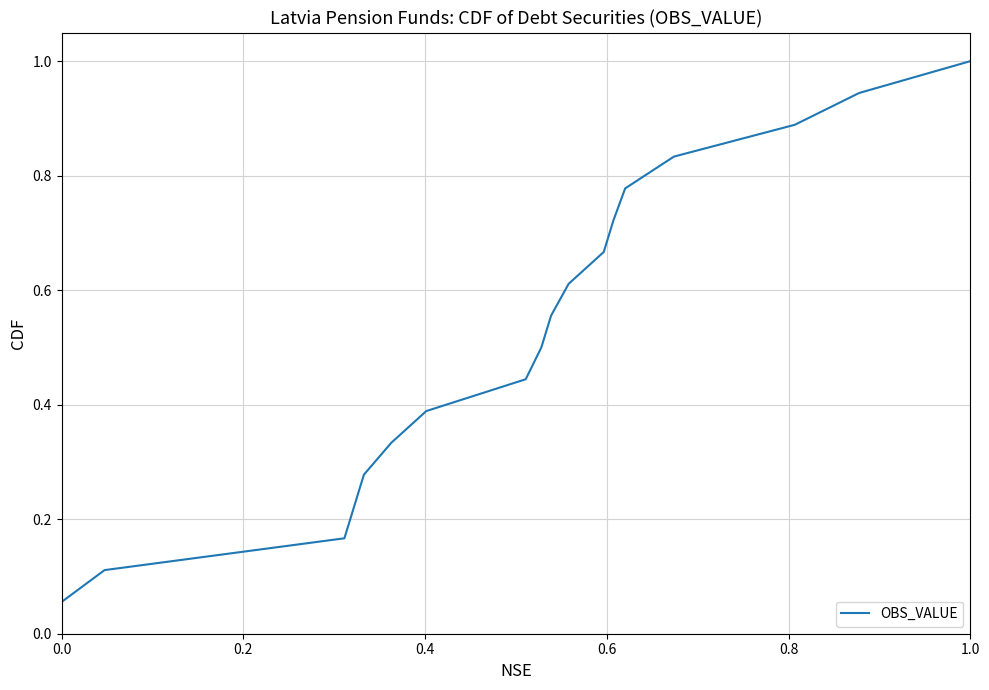

What is the greatest value displayed?

1.0